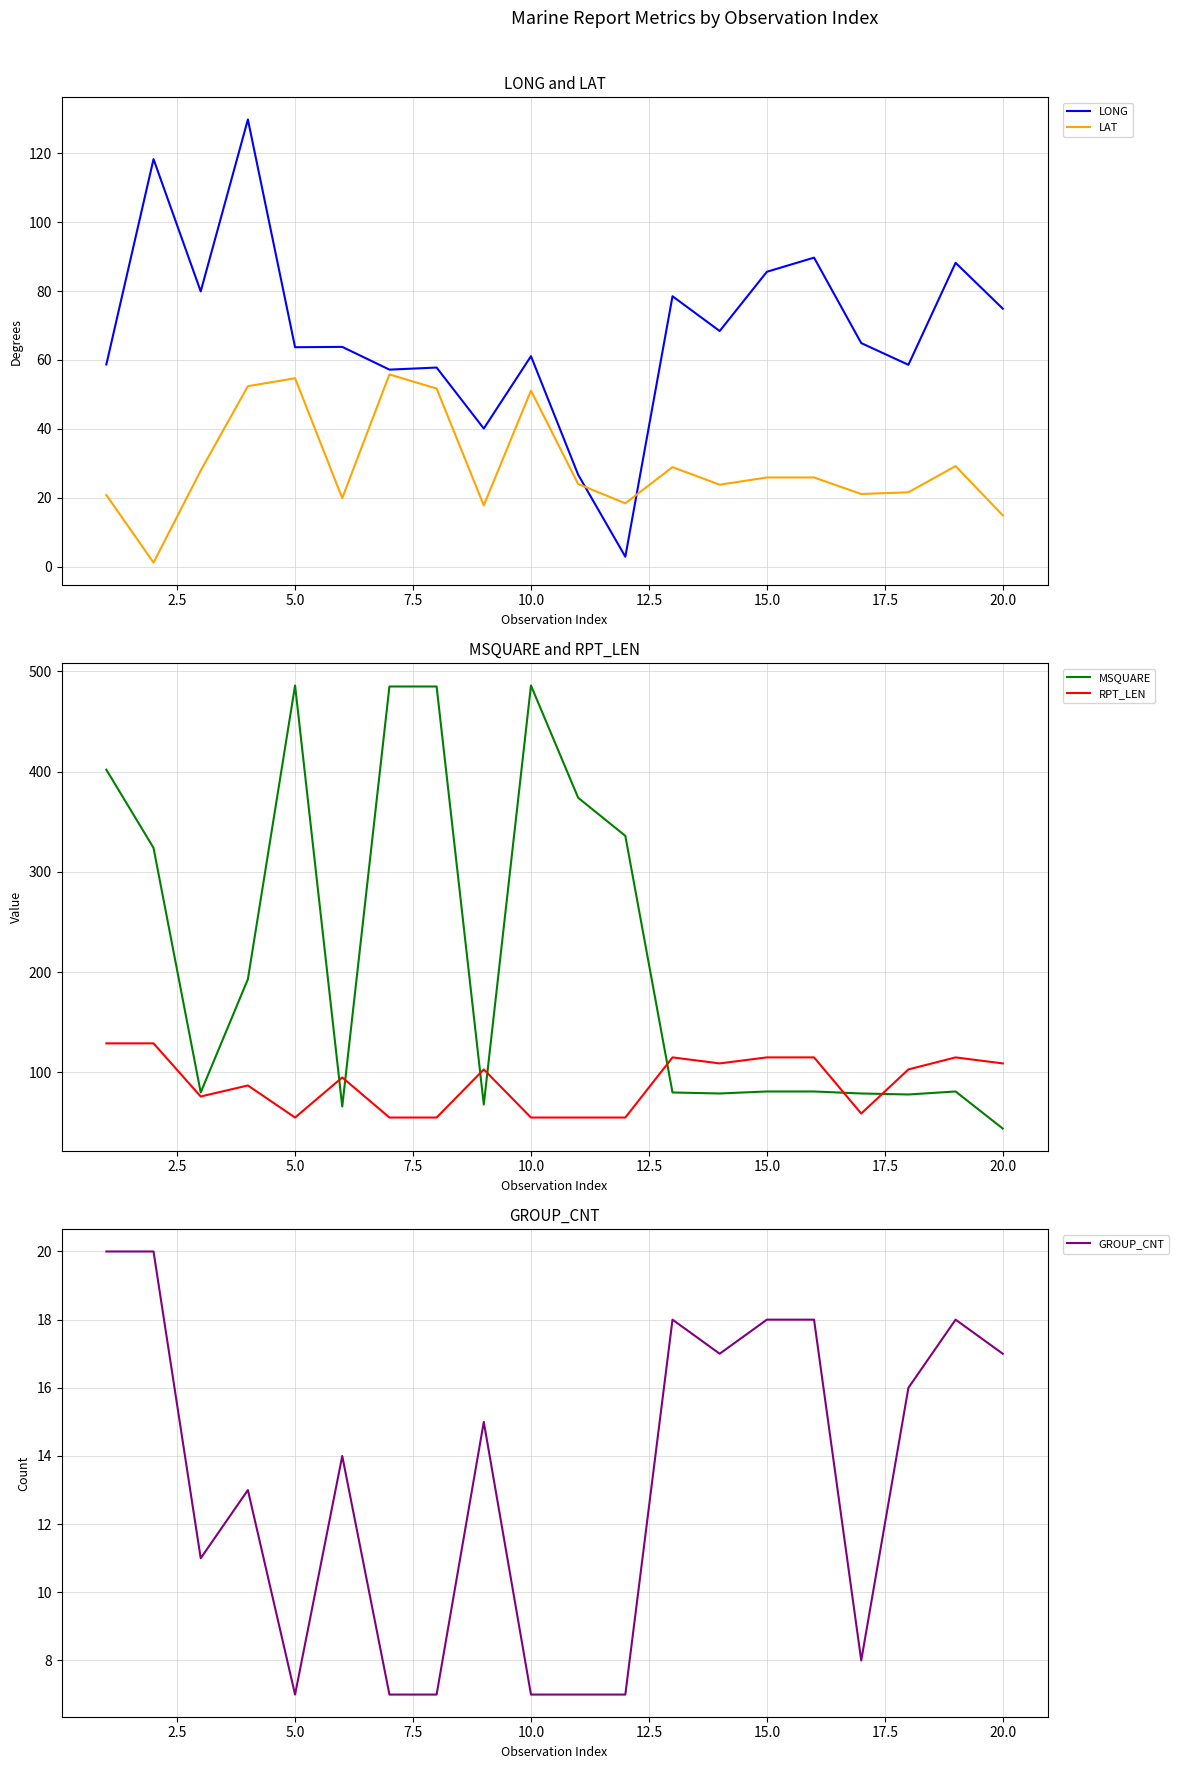

How many intersections are there between RPT_LEN and LAT?

2